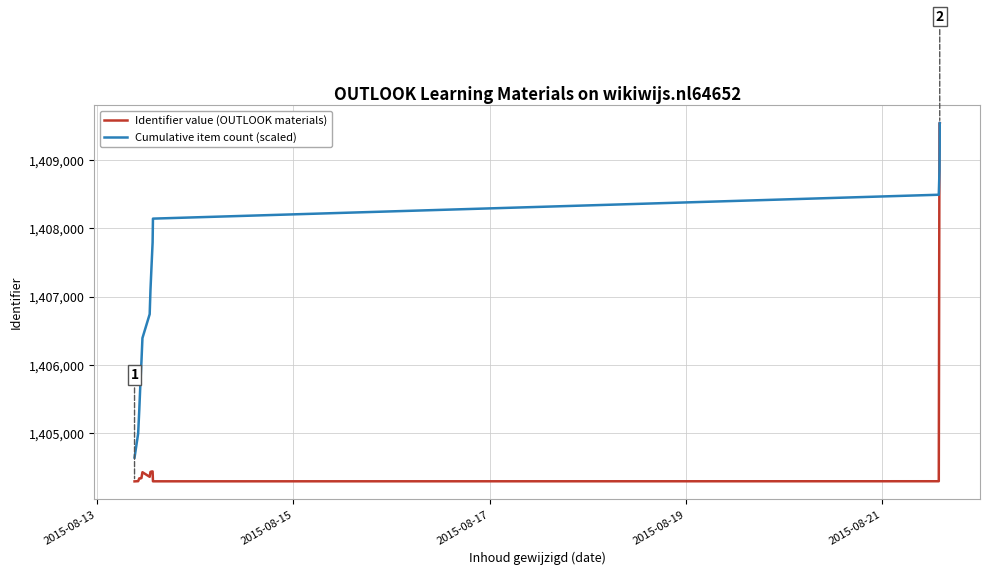

What is the smallest value displayed?

1404297.0